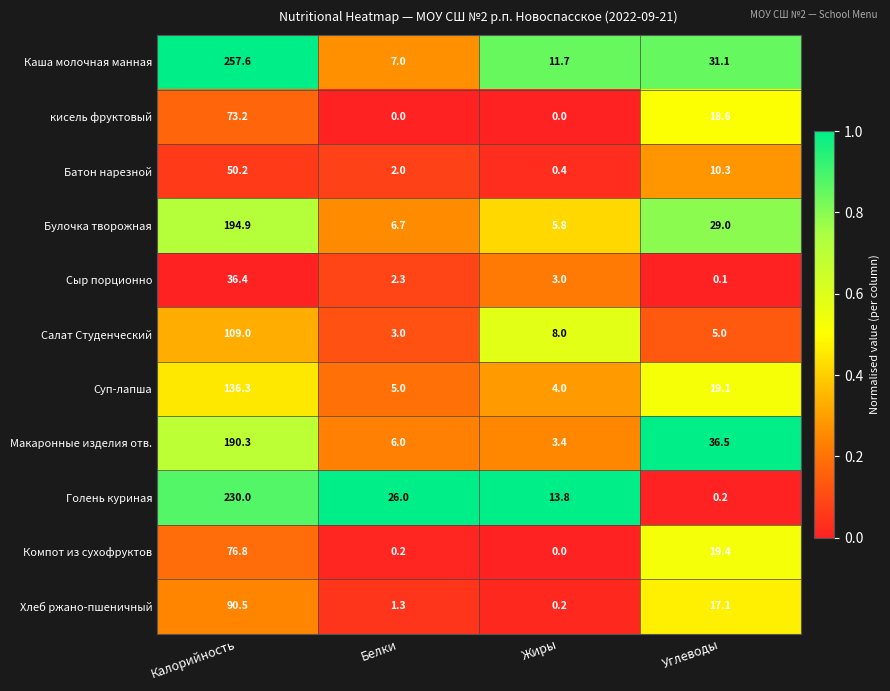

At which category is the sum across all series the highest?

Калорийность